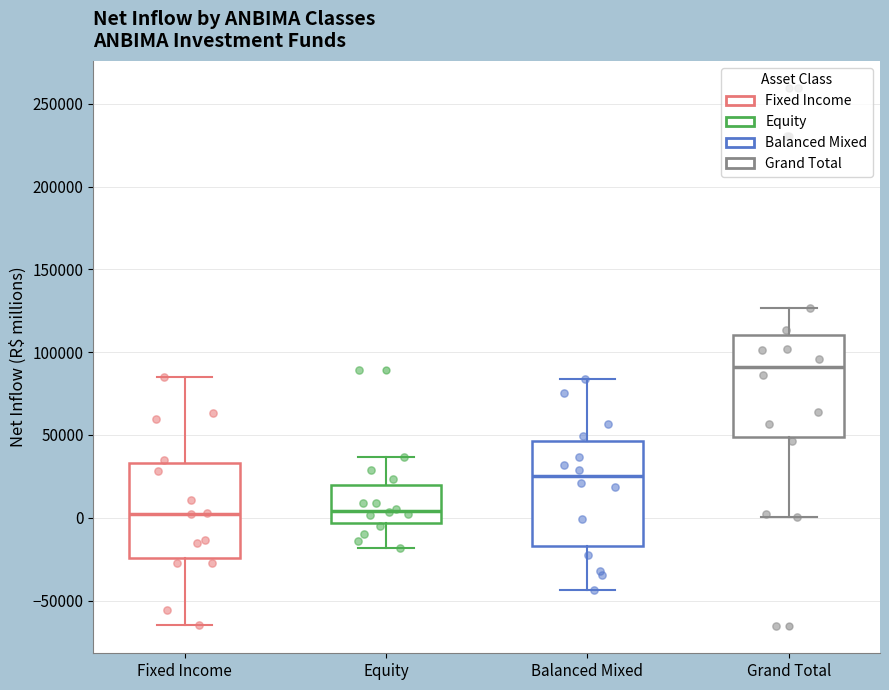

Reading left to right, transcribe this box plot: for each box, give where its median line is, the range the box spans, and where its two whiskers end, as read against the y-axis. The values are not printed on the chart, so give them approximately, as read against the axis.

Fixed Income: median 0, box -25000 to 35000, whiskers -65000 to 85000
Equity: median 5000, box -5000 to 20000, whiskers -20000 to 35000
Balanced Mixed: median 25000, box -15000 to 45000, whiskers -45000 to 85000
Grand Total: median 90000, box 50000 to 110000, whiskers 0 to 125000